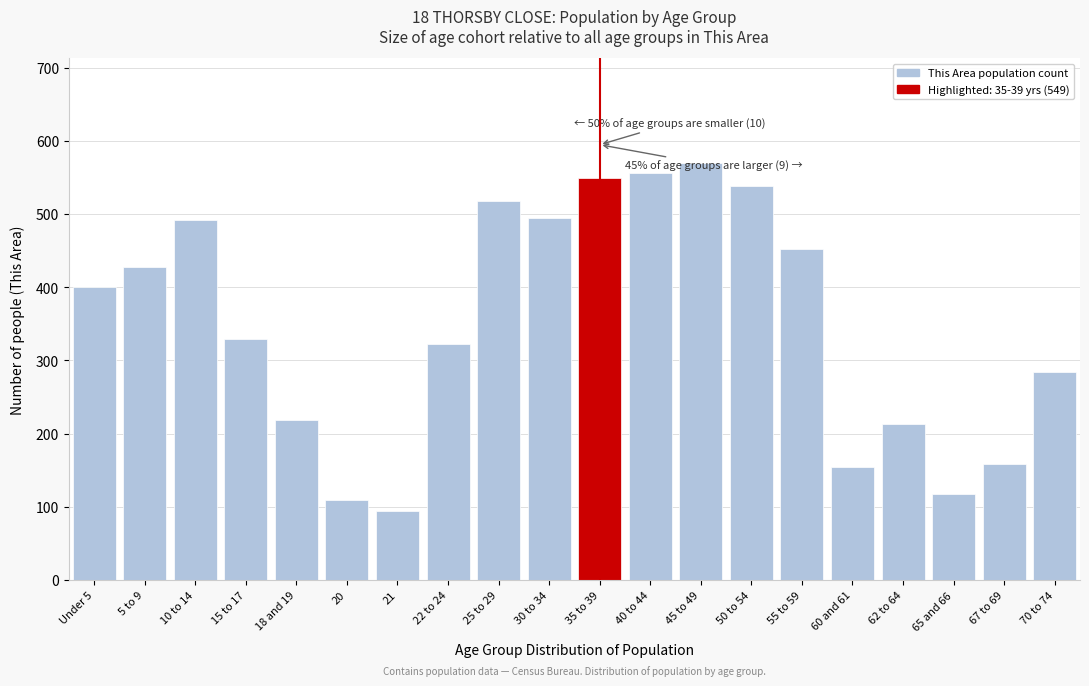

What is the approximate value at 15 to 17, to the nearest 50?

350